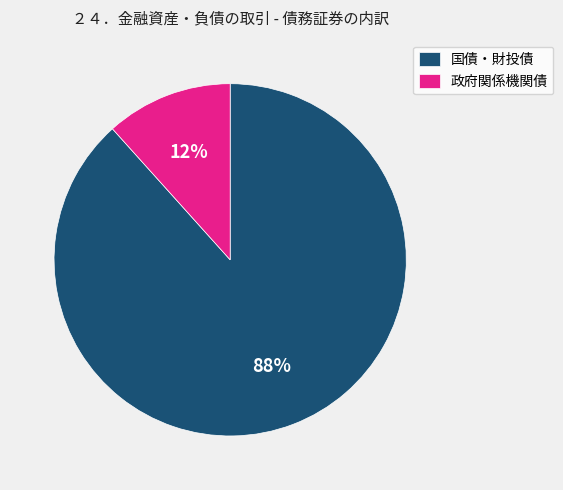

Is it true that 国債・財投債 is 88% of the pie?

True